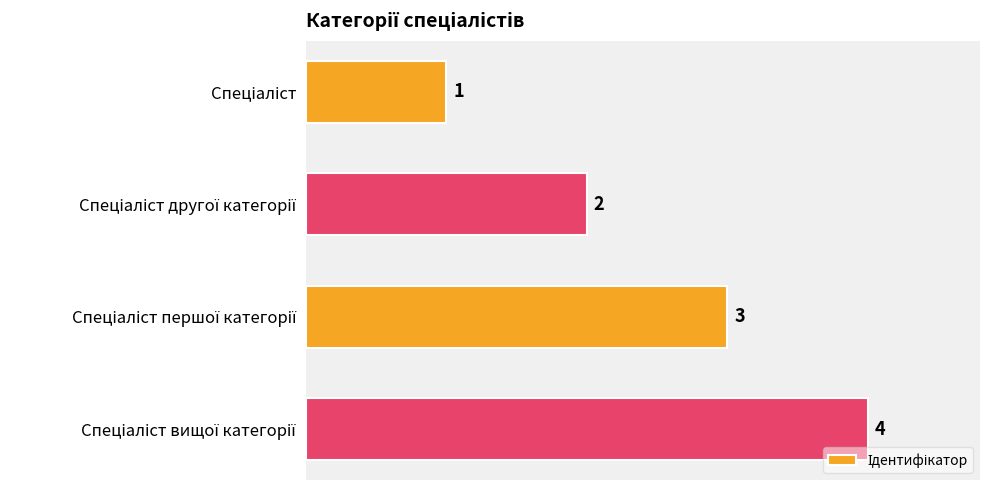

How many values are between 2 and 4?

3